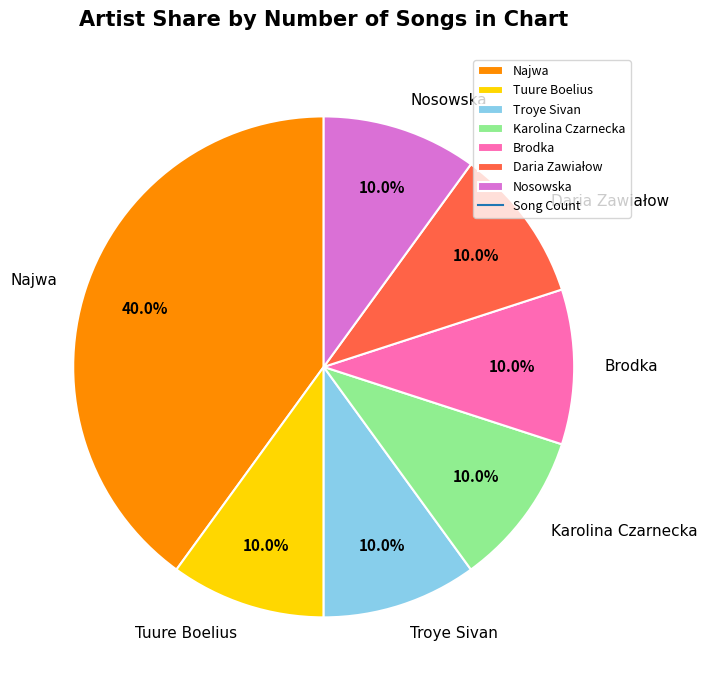

True or false: Nosowska accounts for 20% of the total.

False